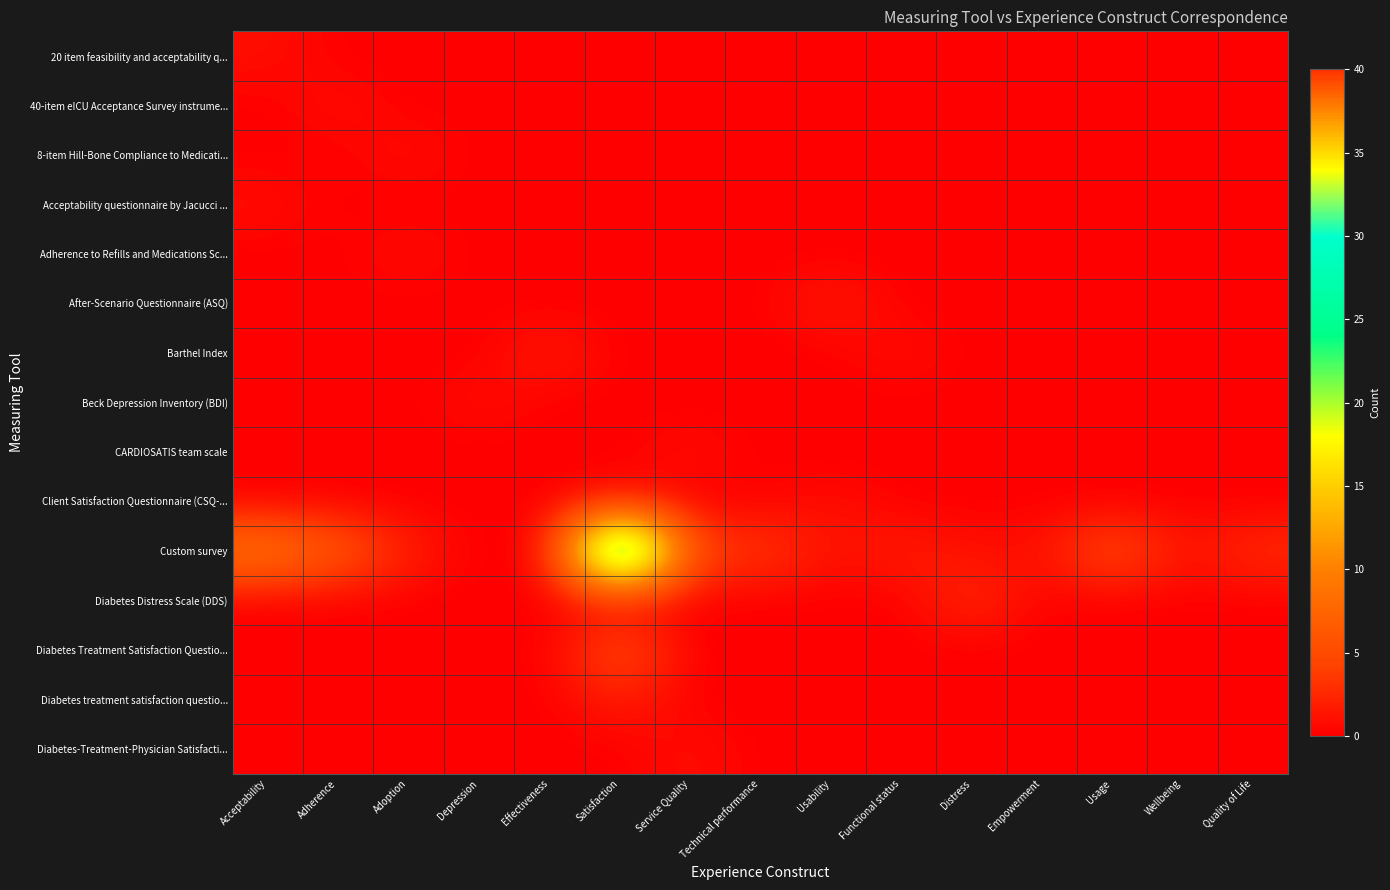

Reading left to right, list all the values displayed in this chart.

20 item feasibility and acceptability q...: Acceptability=1	Adherence=0	Adoption=0	Depression=0	Effectiveness=0	Satisfaction=0	Service Quality=0	Technical performance=0	Usability=0	Functional status=0	Distress=0	Empowerment=0	Usage=0	Wellbeing=0	Quality of Life=0
40-item eICU Acceptance Survey instrume...: Acceptability=0	Adherence=1	Adoption=0	Depression=0	Effectiveness=0	Satisfaction=0	Service Quality=0	Technical performance=0	Usability=0	Functional status=0	Distress=0	Empowerment=0	Usage=0	Wellbeing=0	Quality of Life=0
8-item Hill-Bone Compliance to Medicati...: Acceptability=0	Adherence=0	Adoption=1	Depression=0	Effectiveness=0	Satisfaction=0	Service Quality=0	Technical performance=0	Usability=0	Functional status=0	Distress=0	Empowerment=0	Usage=0	Wellbeing=0	Quality of Life=0
Acceptability questionnaire by Jacucci ...: Acceptability=1	Adherence=0	Adoption=0	Depression=0	Effectiveness=0	Satisfaction=0	Service Quality=0	Technical performance=0	Usability=0	Functional status=0	Distress=0	Empowerment=0	Usage=0	Wellbeing=0	Quality of Life=0
Adherence to Refills and Medications Sc...: Acceptability=0	Adherence=0	Adoption=1	Depression=0	Effectiveness=0	Satisfaction=0	Service Quality=0	Technical performance=0	Usability=0	Functional status=0	Distress=0	Empowerment=0	Usage=0	Wellbeing=0	Quality of Life=0
After-Scenario Questionnaire (ASQ): Acceptability=0	Adherence=0	Adoption=0	Depression=0	Effectiveness=0	Satisfaction=0	Service Quality=0	Technical performance=0	Usability=2	Functional status=0	Distress=0	Empowerment=0	Usage=0	Wellbeing=0	Quality of Life=0
Barthel Index: Acceptability=0	Adherence=0	Adoption=0	Depression=0	Effectiveness=2	Satisfaction=0	Service Quality=0	Technical performance=0	Usability=0	Functional status=1	Distress=0	Empowerment=0	Usage=0	Wellbeing=0	Quality of Life=0
Beck Depression Inventory (BDI): Acceptability=0	Adherence=0	Adoption=0	Depression=1	Effectiveness=0	Satisfaction=0	Service Quality=0	Technical performance=0	Usability=0	Functional status=0	Distress=0	Empowerment=0	Usage=0	Wellbeing=0	Quality of Life=0
CARDIOSATIS team scale: Acceptability=0	Adherence=0	Adoption=0	Depression=0	Effectiveness=0	Satisfaction=0	Service Quality=1	Technical performance=0	Usability=0	Functional status=0	Distress=0	Empowerment=0	Usage=0	Wellbeing=0	Quality of Life=0
Client Satisfaction Questionnaire (CSQ-...: Acceptability=0	Adherence=0	Adoption=0	Depression=0	Effectiveness=0	Satisfaction=1	Service Quality=0	Technical performance=0	Usability=1	Functional status=0	Distress=0	Empowerment=0	Usage=0	Wellbeing=0	Quality of Life=0
Custom survey: Acceptability=10	Adherence=7	Adoption=2	Depression=0	Effectiveness=0	Satisfaction=40	Service Quality=4	Technical performance=4	Usability=1	Functional status=2	Distress=1	Empowerment=1	Usage=6	Wellbeing=1	Quality of Life=3
Diabetes Distress Scale (DDS): Acceptability=0	Adherence=0	Adoption=0	Depression=0	Effectiveness=0	Satisfaction=0	Service Quality=0	Technical performance=0	Usability=0	Functional status=0	Distress=3	Empowerment=0	Usage=0	Wellbeing=0	Quality of Life=0
Diabetes Treatment Satisfaction Questio...: Acceptability=0	Adherence=0	Adoption=0	Depression=0	Effectiveness=0	Satisfaction=6	Service Quality=0	Technical performance=0	Usability=0	Functional status=0	Distress=0	Empowerment=0	Usage=0	Wellbeing=0	Quality of Life=0
Diabetes treatment satisfaction questio...: Acceptability=0	Adherence=0	Adoption=0	Depression=0	Effectiveness=0	Satisfaction=2	Service Quality=0	Technical performance=0	Usability=0	Functional status=0	Distress=0	Empowerment=0	Usage=0	Wellbeing=0	Quality of Life=0
Diabetes-Treatment-Physician Satisfacti...: Acceptability=0	Adherence=0	Adoption=0	Depression=0	Effectiveness=0	Satisfaction=0	Service Quality=1	Technical performance=0	Usability=0	Functional status=0	Distress=0	Empowerment=0	Usage=0	Wellbeing=0	Quality of Life=0